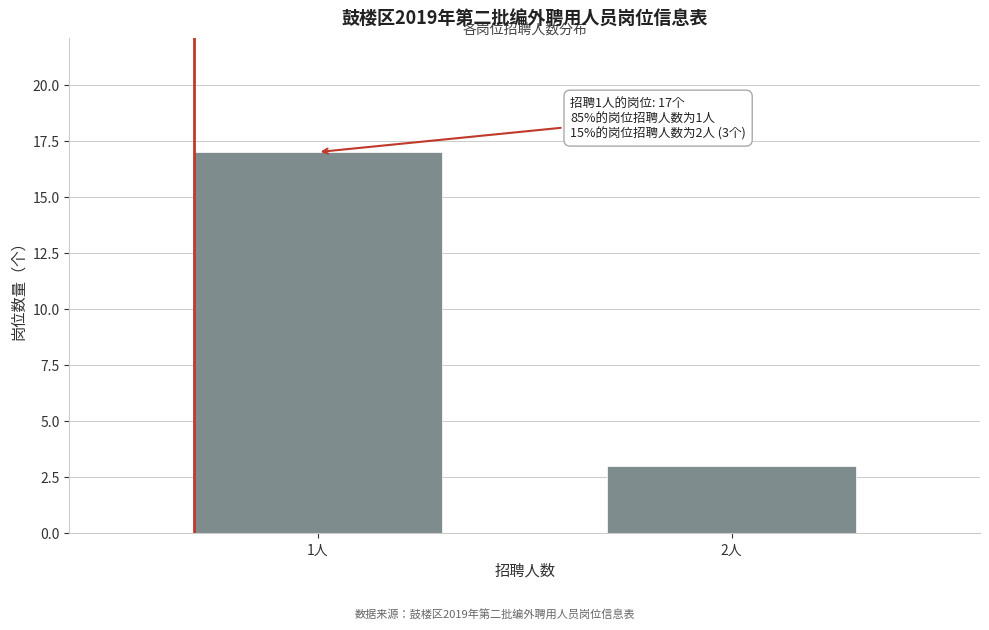

Reading left to right, transcribe all the data shown in this chart.

1人=17	2人=3